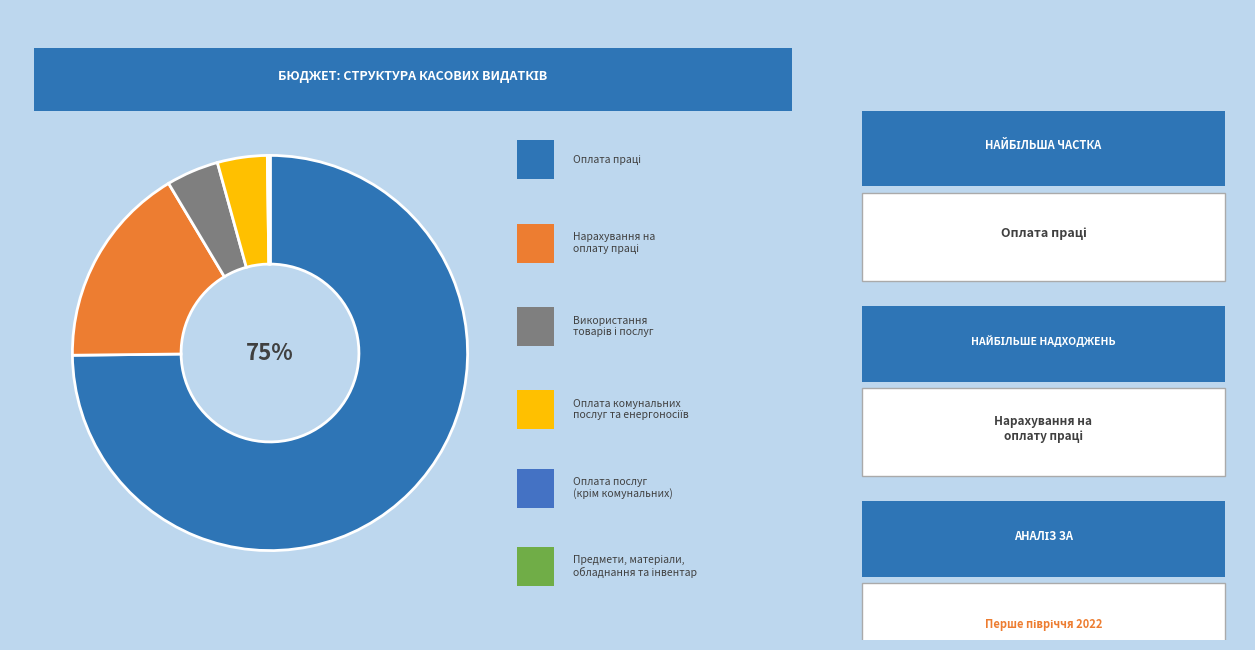

What is the smallest slice in the pie chart?

Предмети, матеріали, обладнання та інвентар